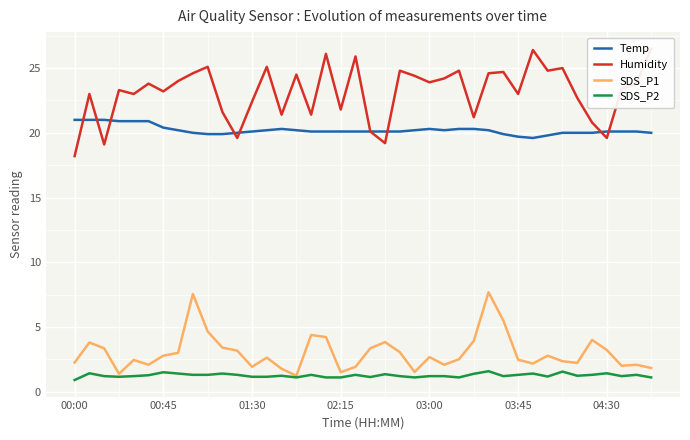

What is the highest value of the Humidity series?

26.5